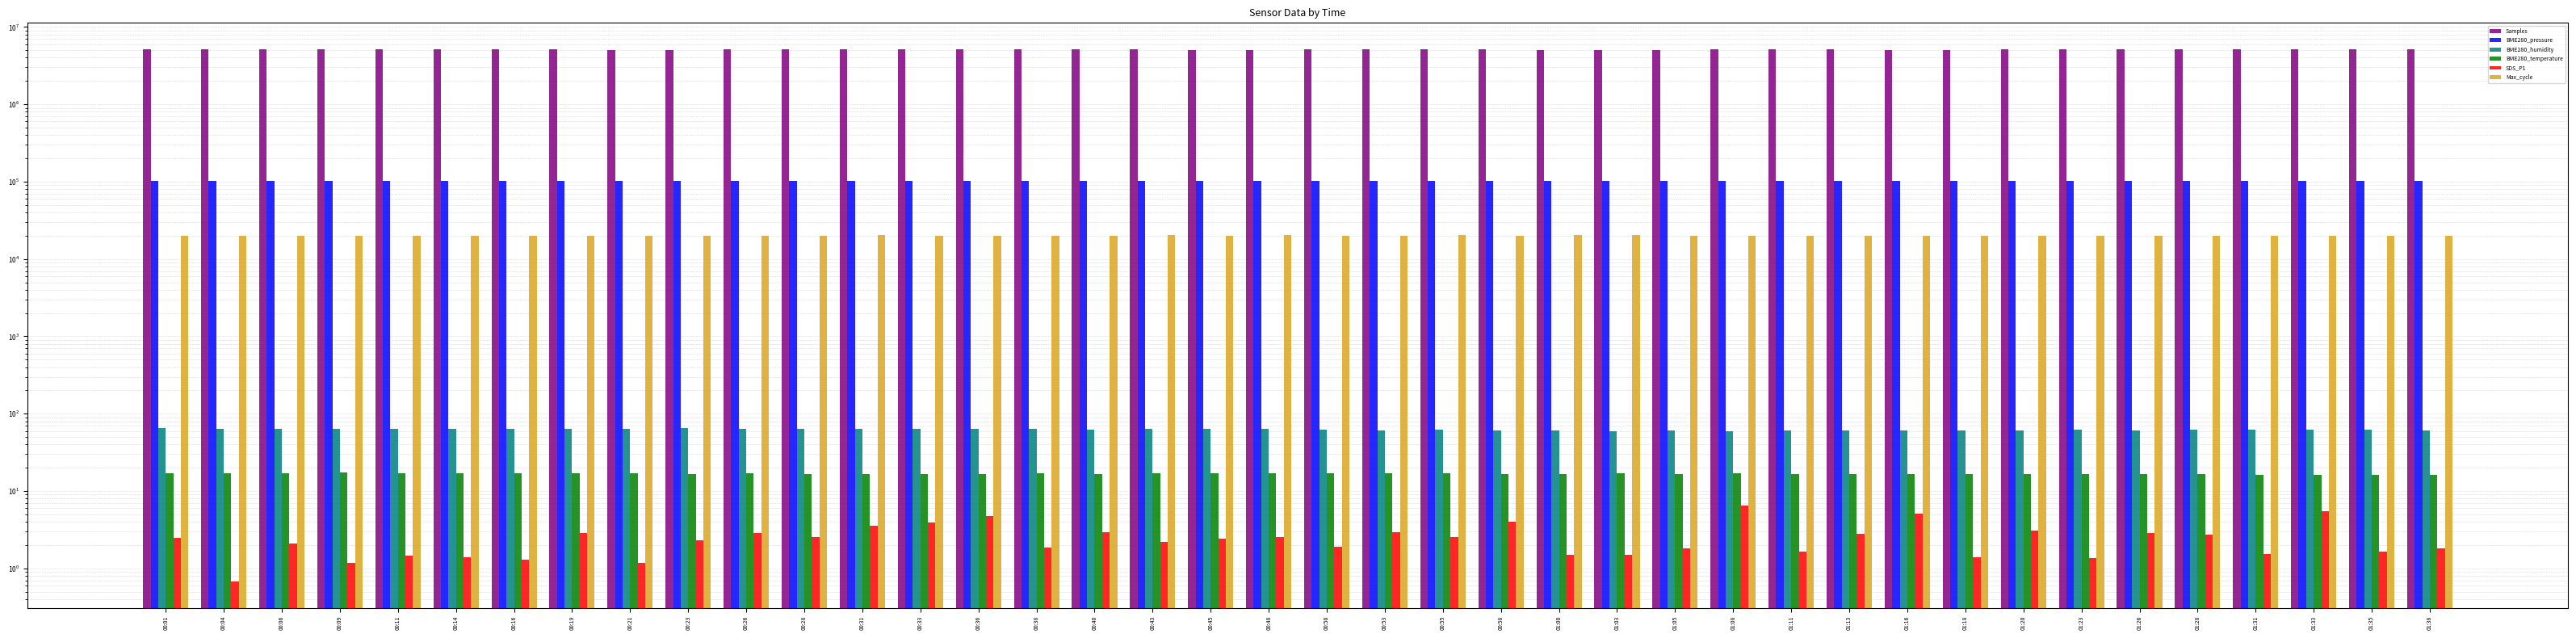

Are the bars horizontal?

No